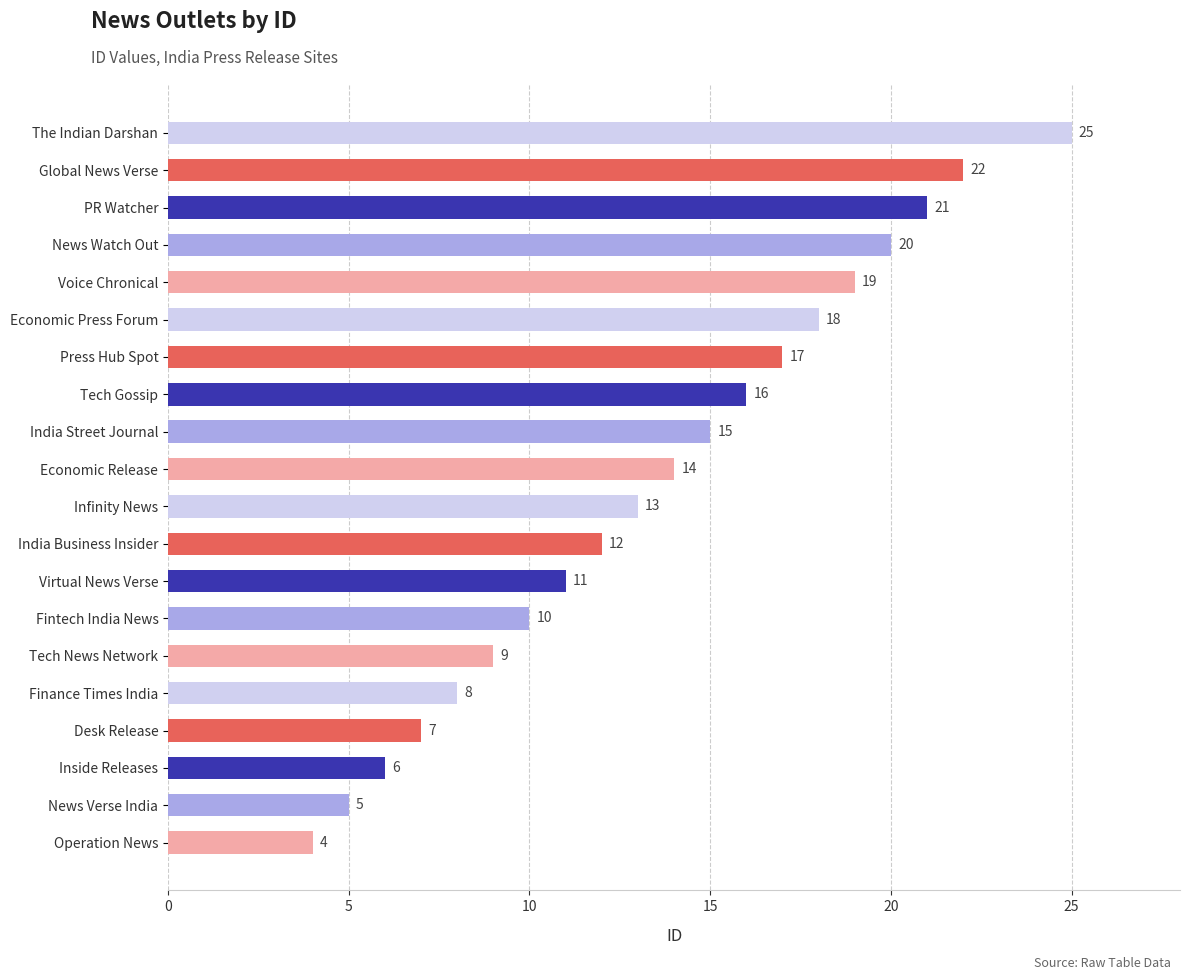

What is the difference between the values at Economic Release and Fintech India News?

4